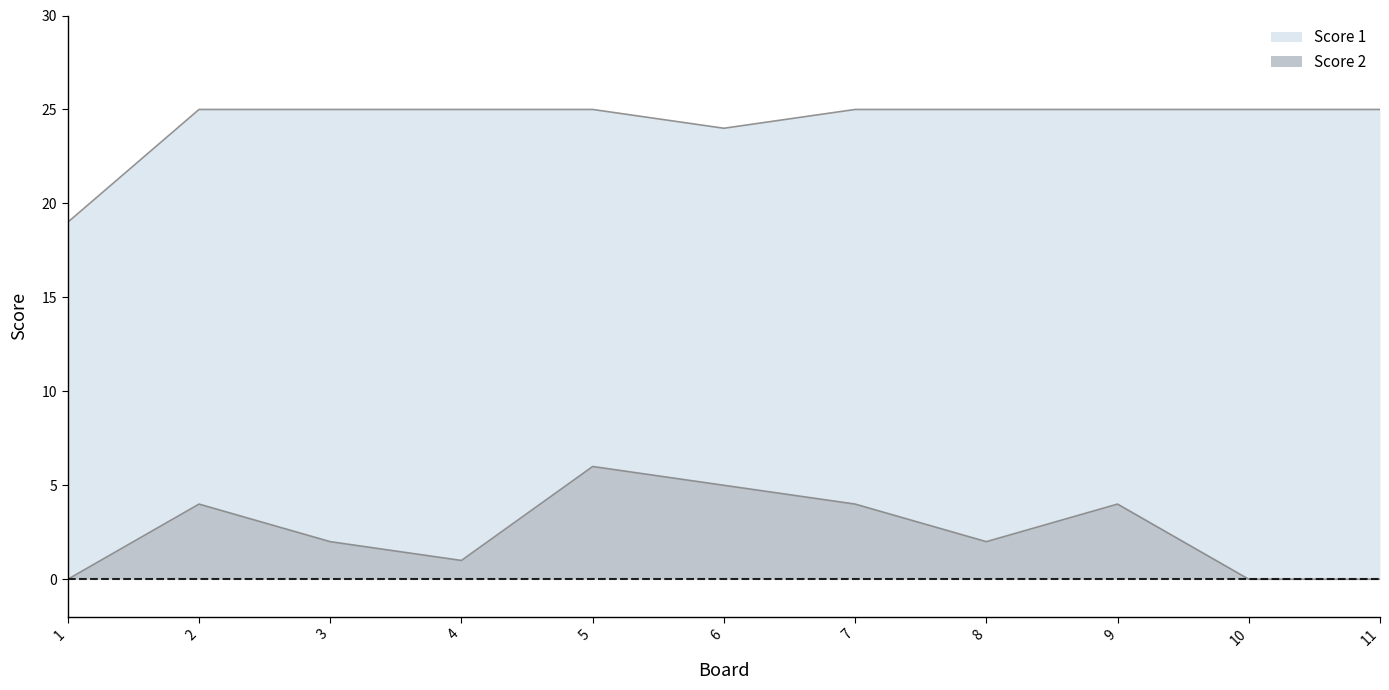

What is the value of the Score 2 point at the 8th from the left?

2